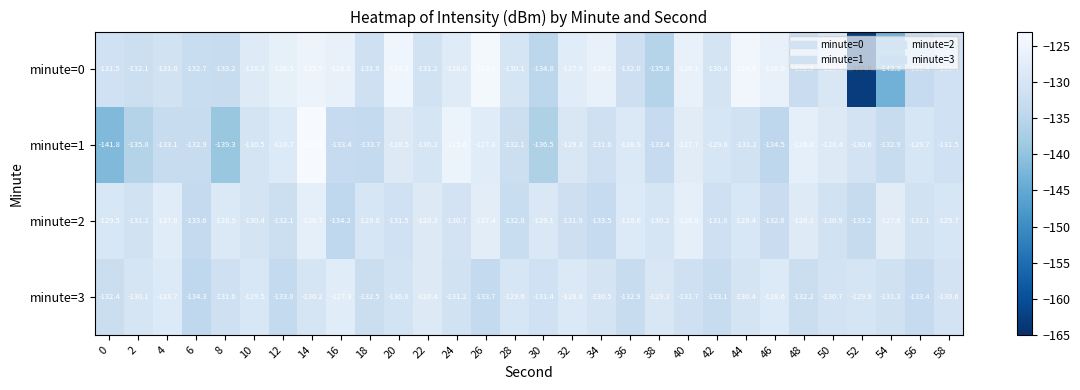

True or false: minute=1 has a value of -127.8 at 26.

True